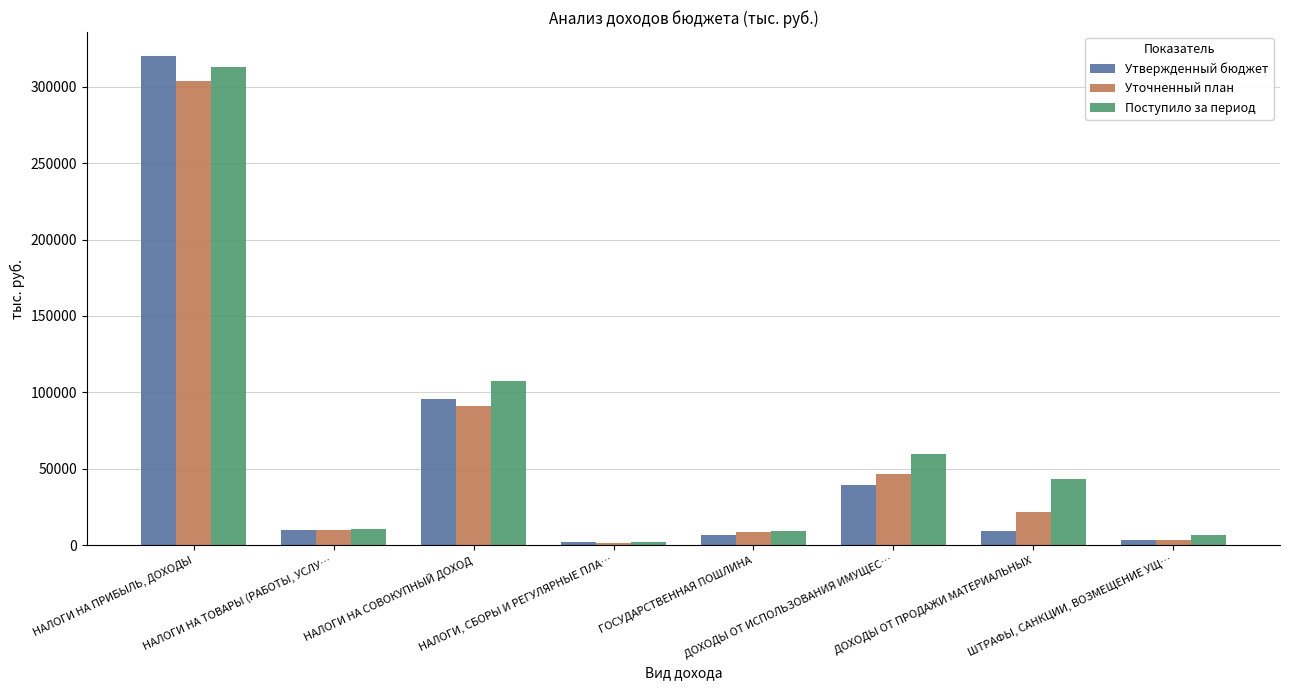

What is the spread (max minus min) of values at НАЛОГИ НА ТОВАРЫ (РАБОТЫ, УСЛУ…?

560.5